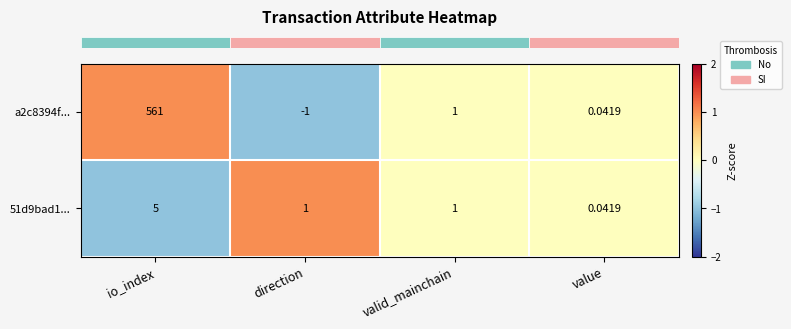

Which category has the lowest value in the 51d9bad1... series?

value